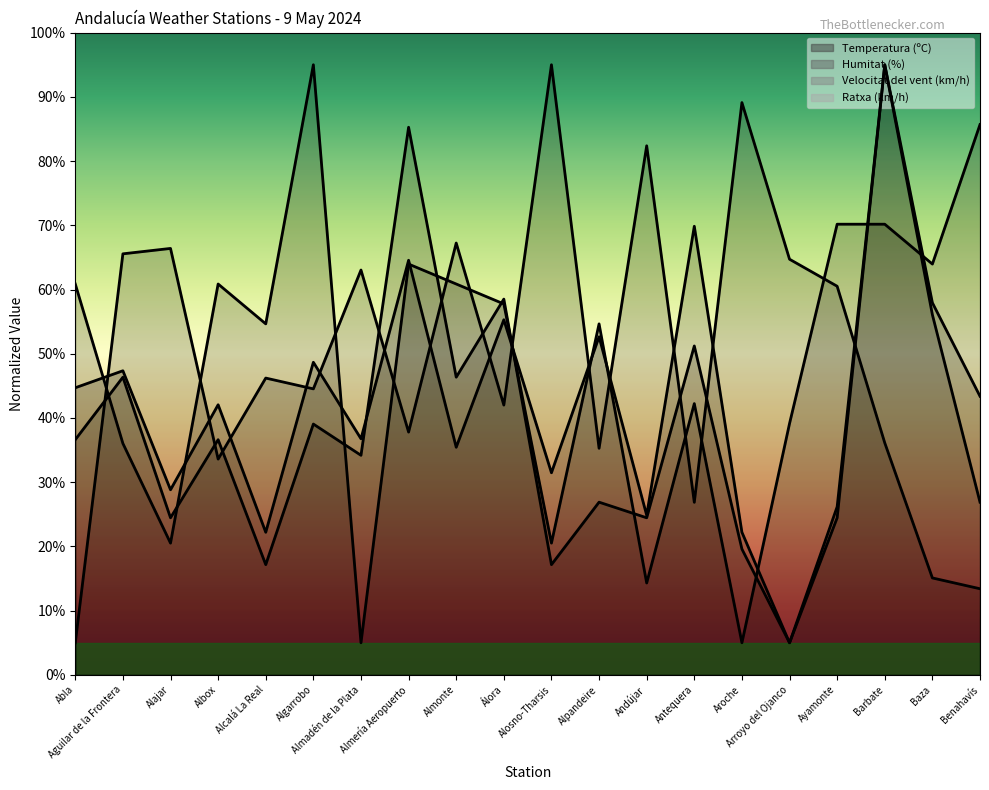

At which category does the chart reach its peak across all series?

Alosno-Tharsis